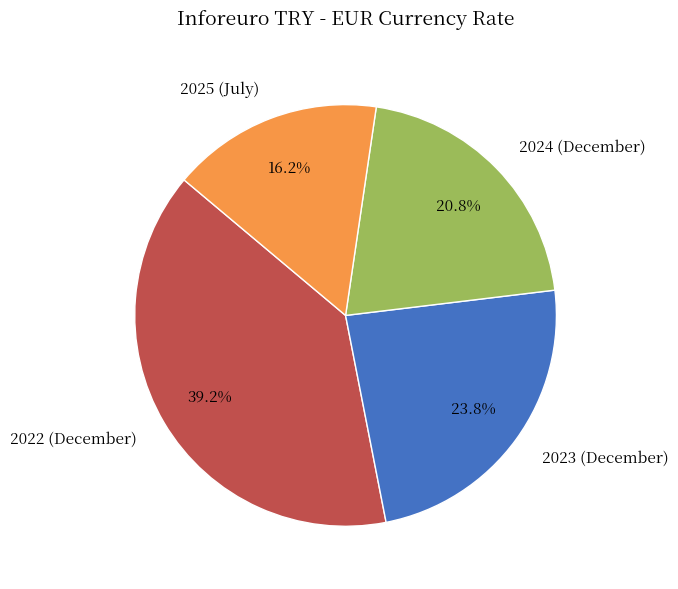

Which category has the smallest portion of the pie?

2025 (July)